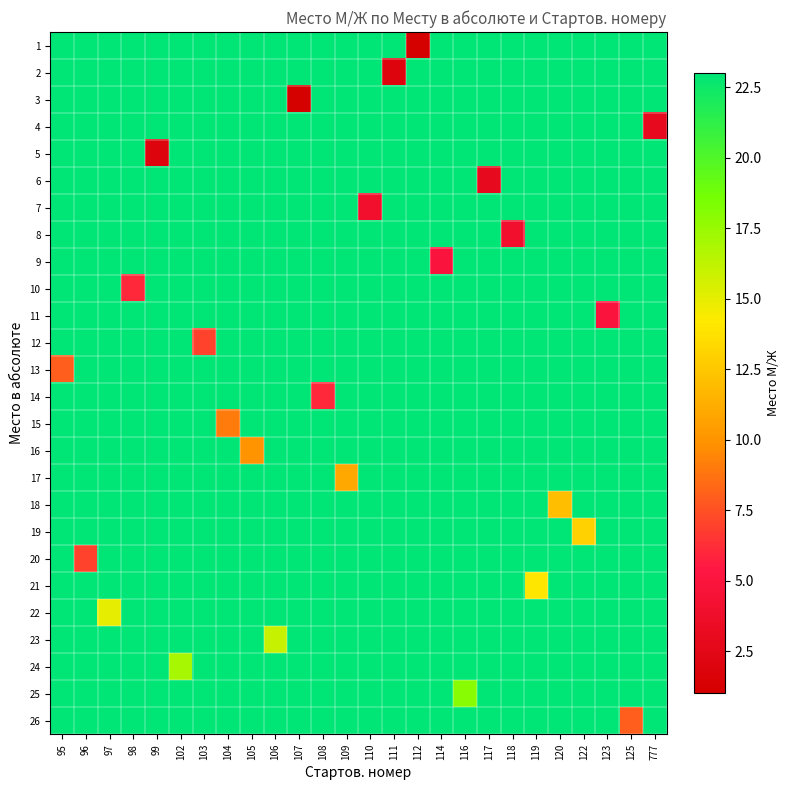

At how many categories does at least one series exceed 16?

26